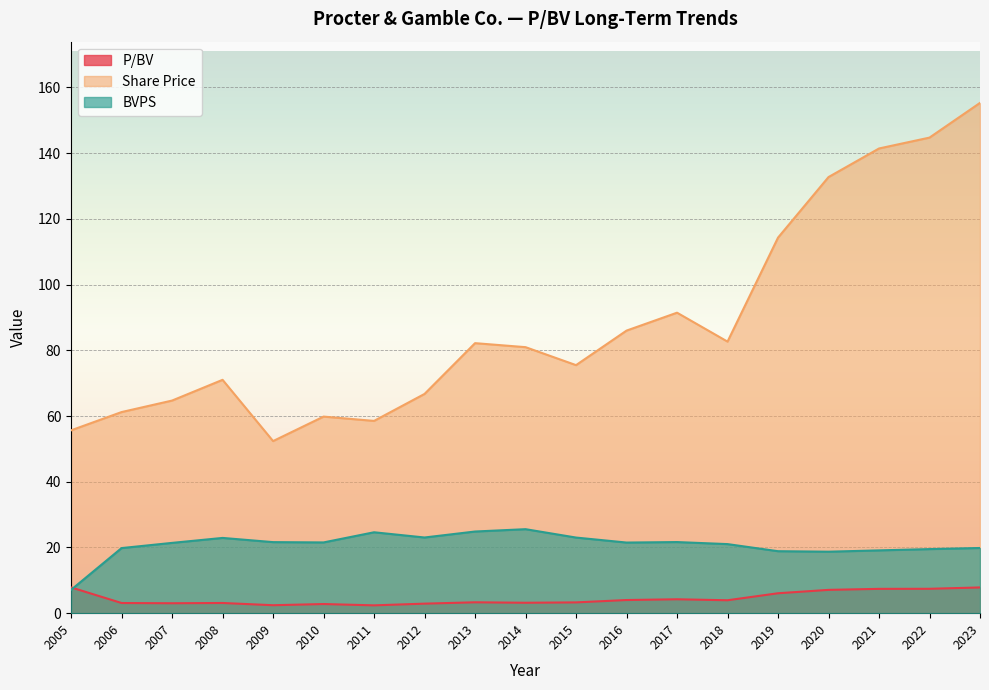

Reading right to left, transcribe all the data shown in this chart.

P/BV: 7.8	7.4	7.4	7.1	6.1	3.9	4.2	4.0	3.3	3.2	3.3	2.9	2.4	2.8	2.4	3.1	3.0	3.1	7.8
Share Price: 155.3	144.7	141.4	132.7	114.3	82.6	91.4	86.0	75.5	81.0	82.2	66.7	58.5	59.8	52.4	71.0	64.7	61.2	55.6
BVPS: 19.8	19.5	19.1	18.7	18.9	21.0	21.6	21.5	23.0	25.6	24.9	23.0	24.6	21.5	21.6	22.9	21.4	19.8	7.1